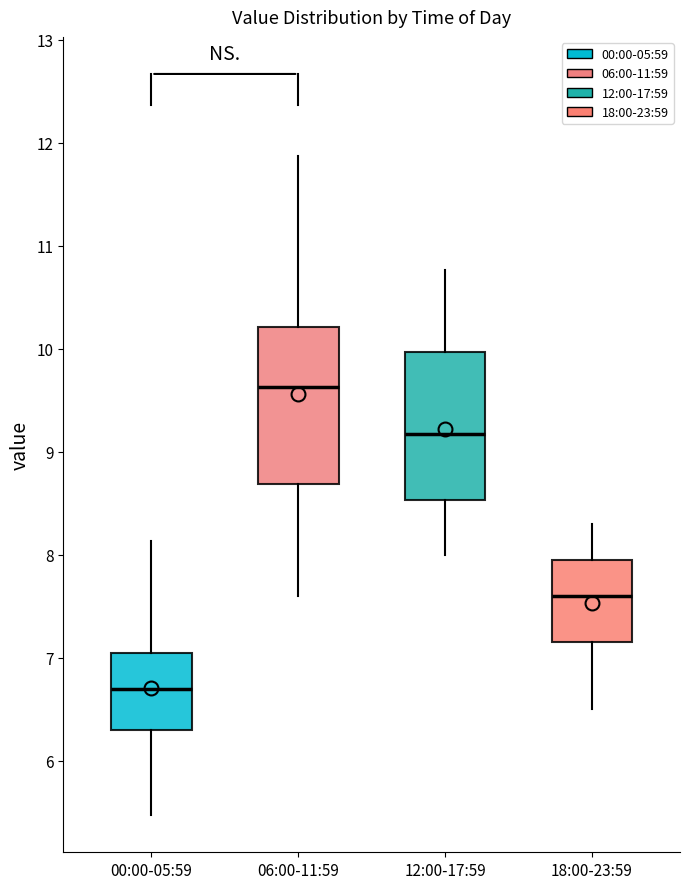

Which box has the highest median line?

06:00-11:59